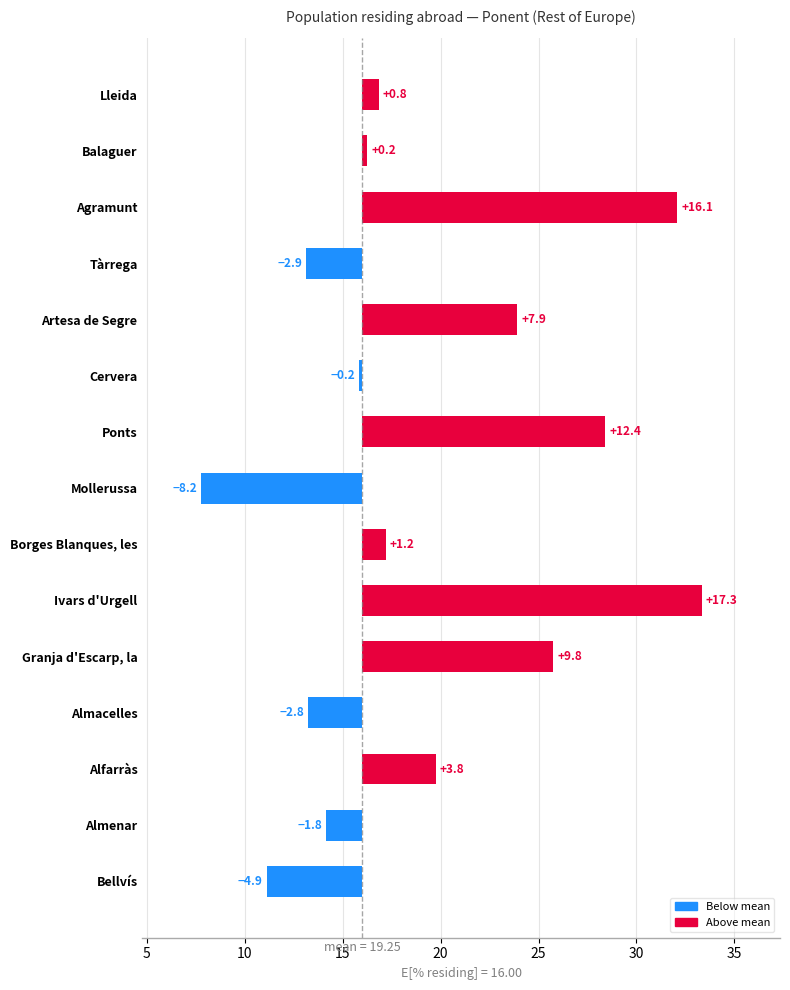

Are the bars grouped side by side (vs. stacked)?

No